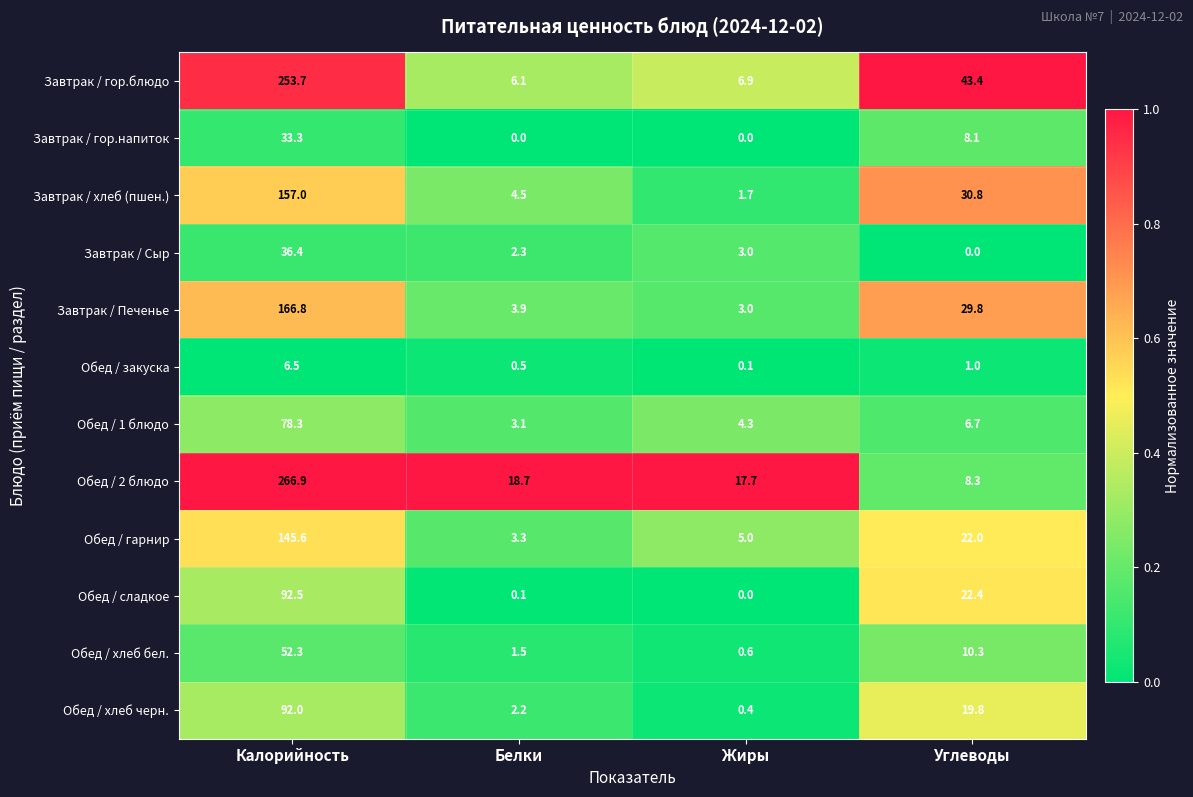

How many categories are shown in the chart?

4